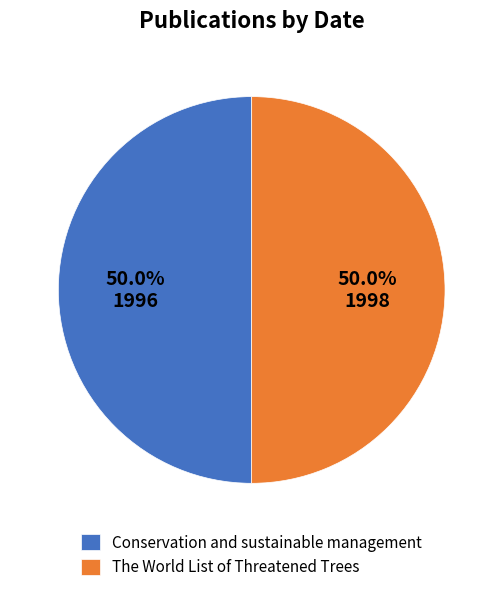

What is the total percentage of The World List of Threatened Trees and Conservation and sustainable management?

100.0%